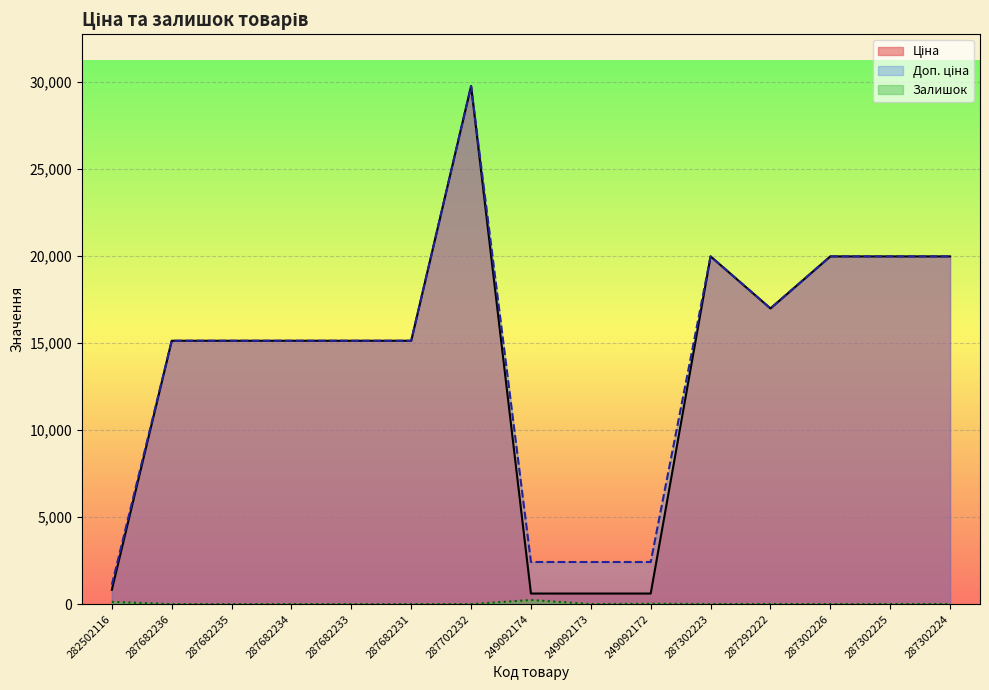

What is the label of the 10th point from the right?

287682231